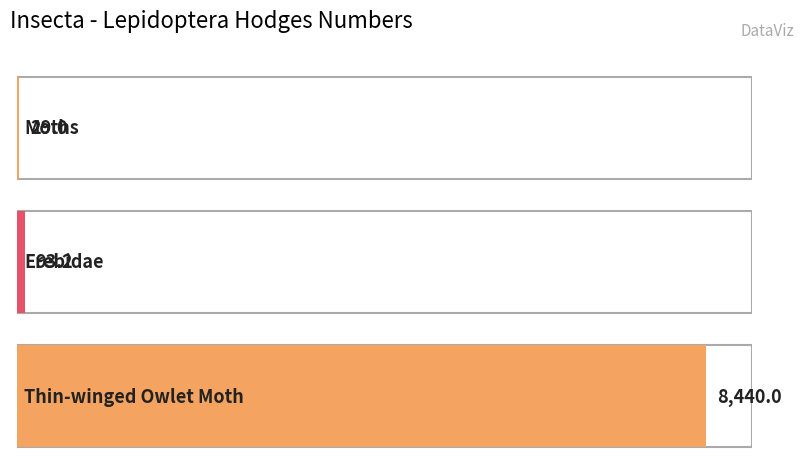

What is the difference between the maximum and second lowest values?

8346.8